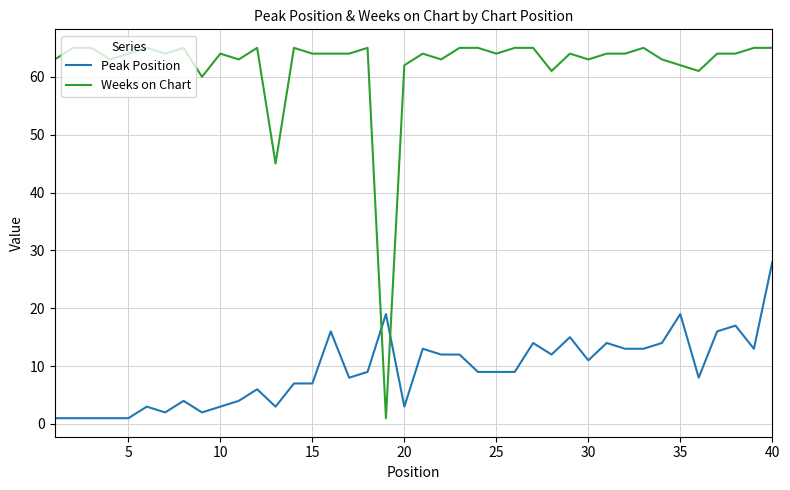

What is the average value of the Weeks on Chart series?

62